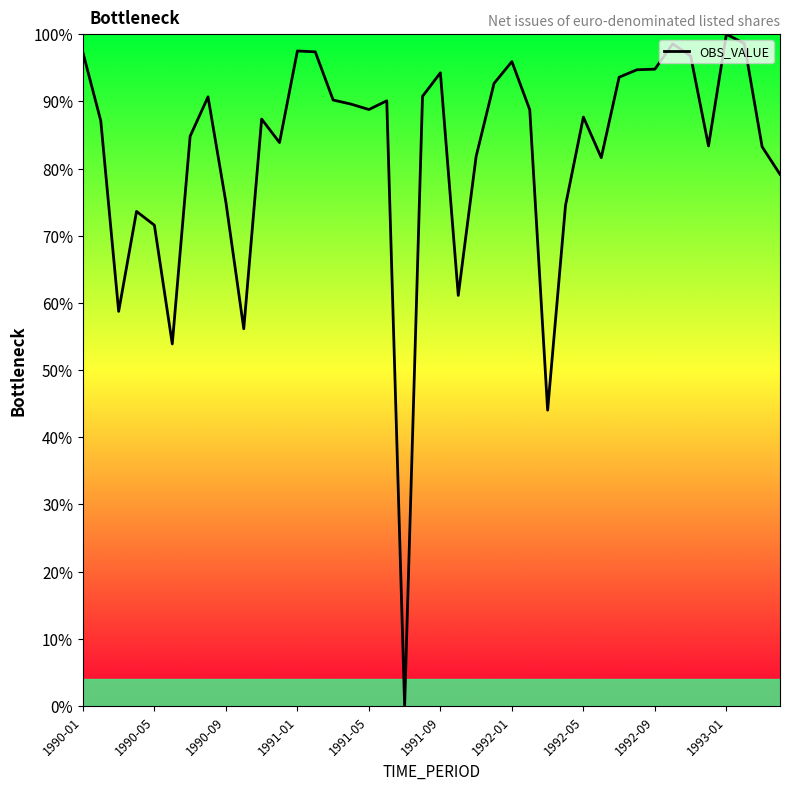

What is the maximum value shown in the chart?

100.0